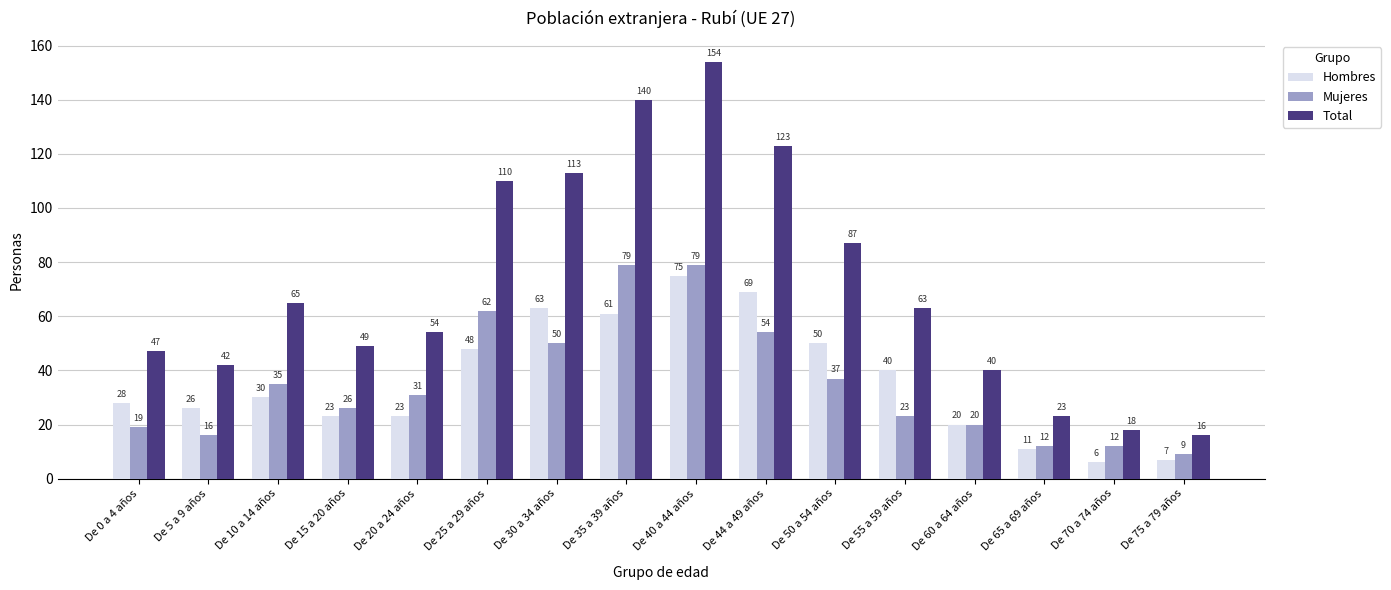

Which series has the largest range (max minus min)?

Total